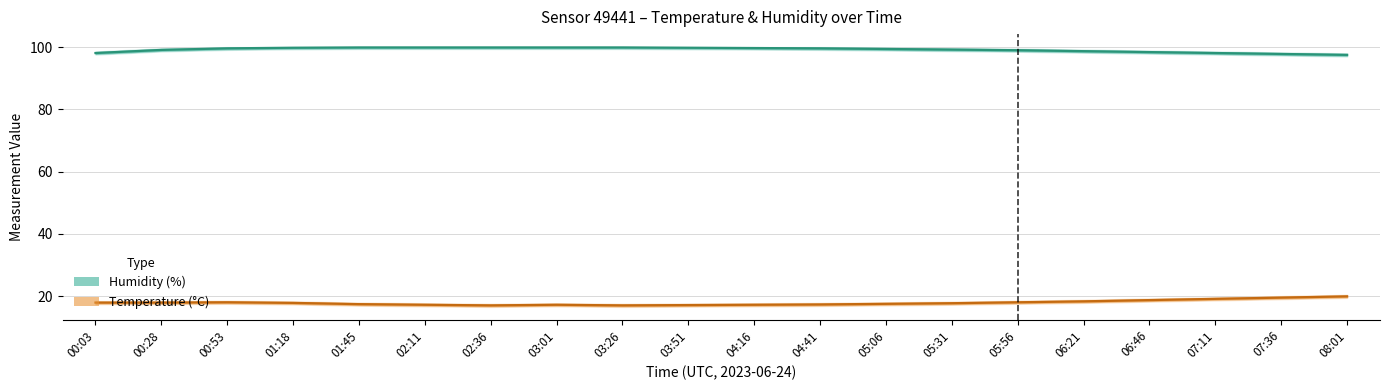

What is the smallest value displayed?

17.0